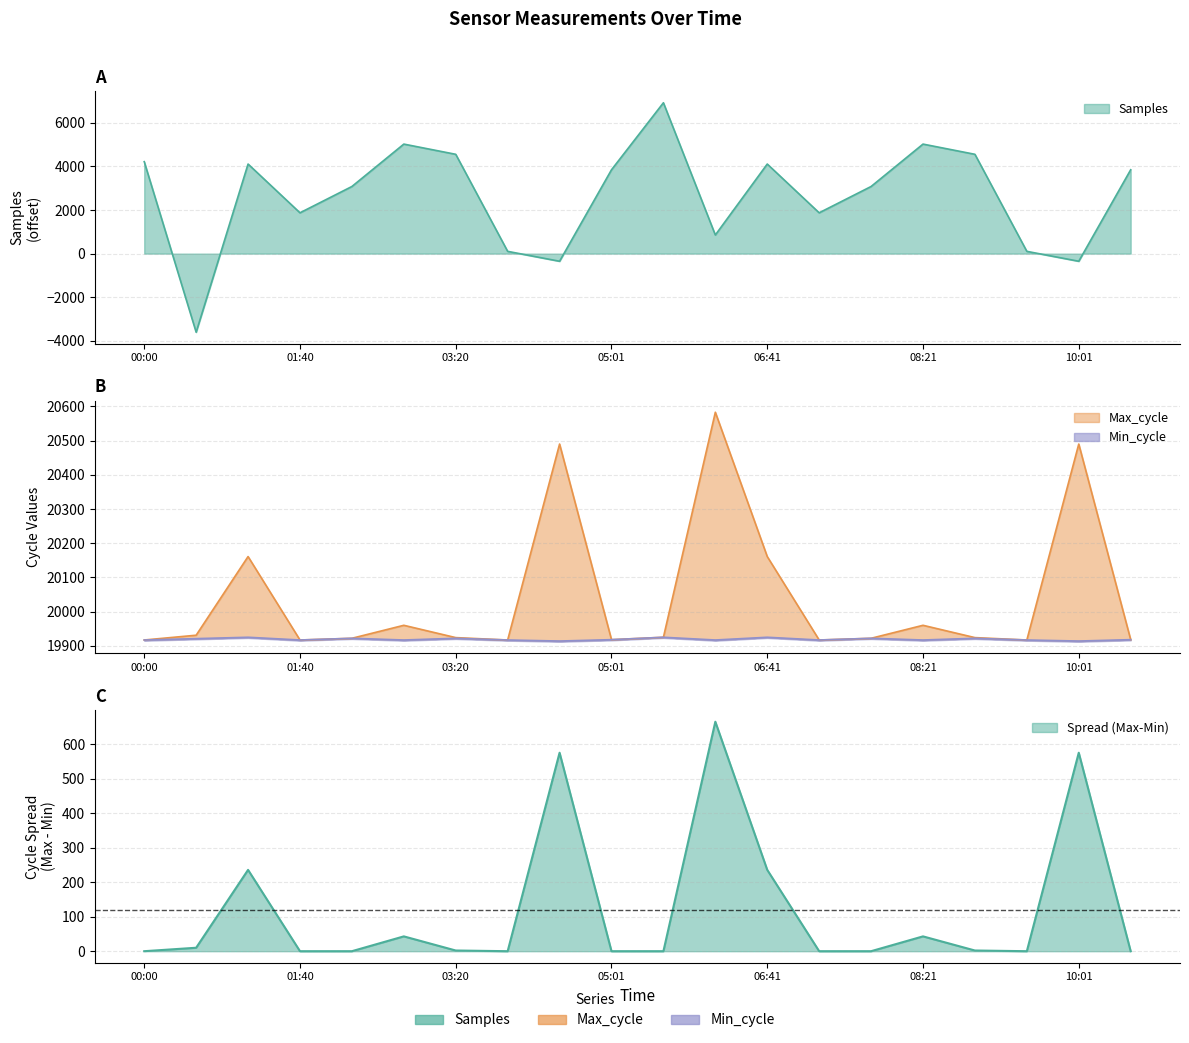

Where is Min_cycle nearest to the value 19919?

05:01